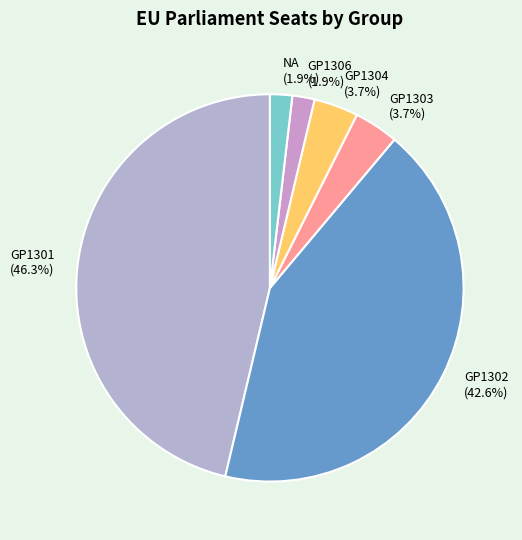

To the nearest percent, what is the difference between the largest and smallest slice percentages?

44%